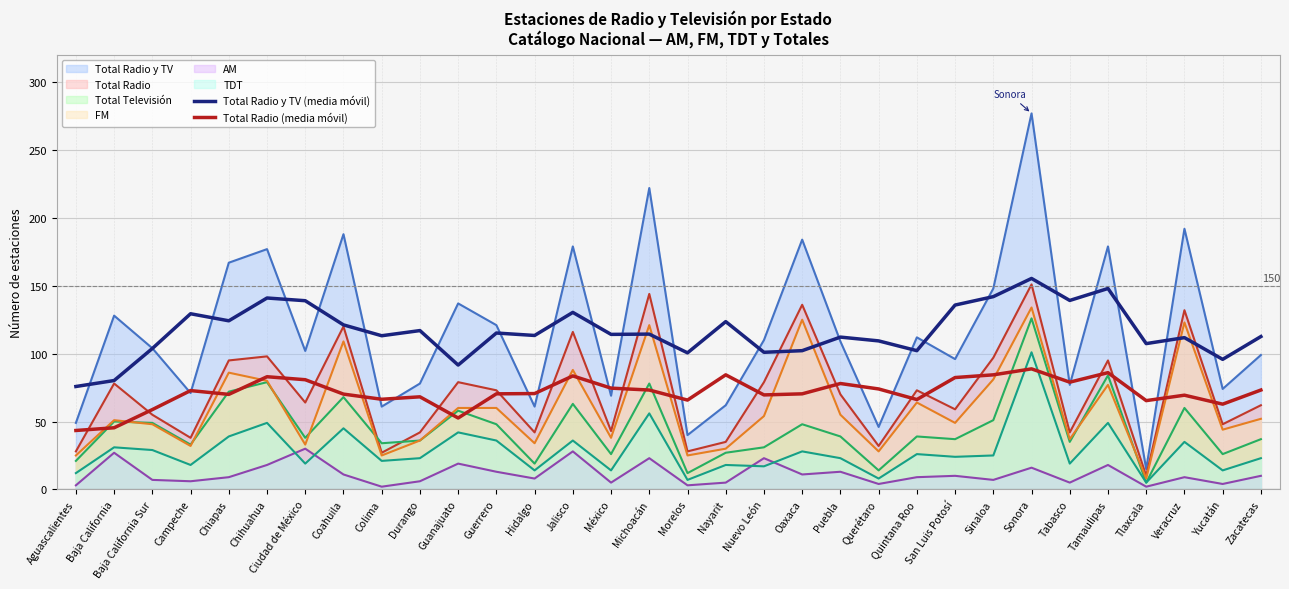

The value of Total Radio y TV (media móvil) at Yucatán is 95.8. True or false?

True